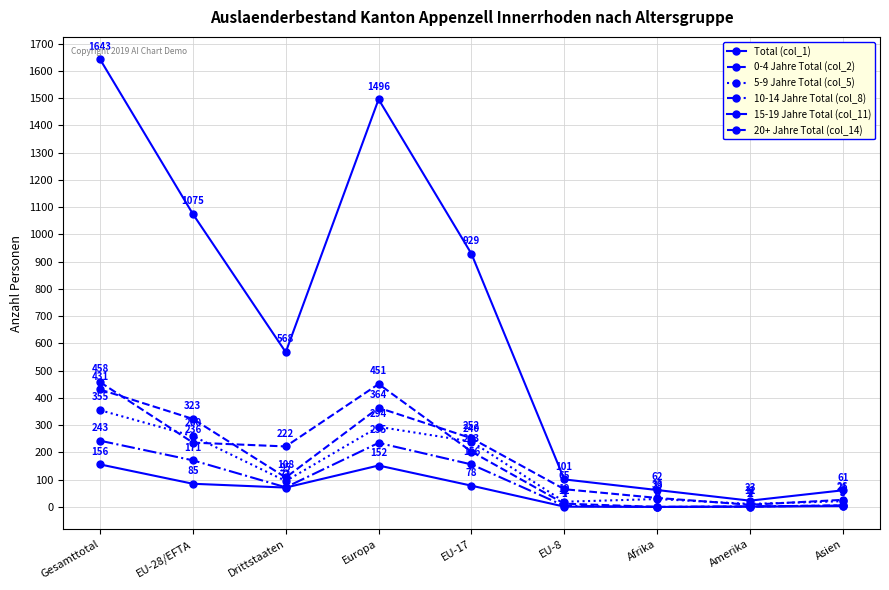

What is the label of the 5th point from the left?

EU-17